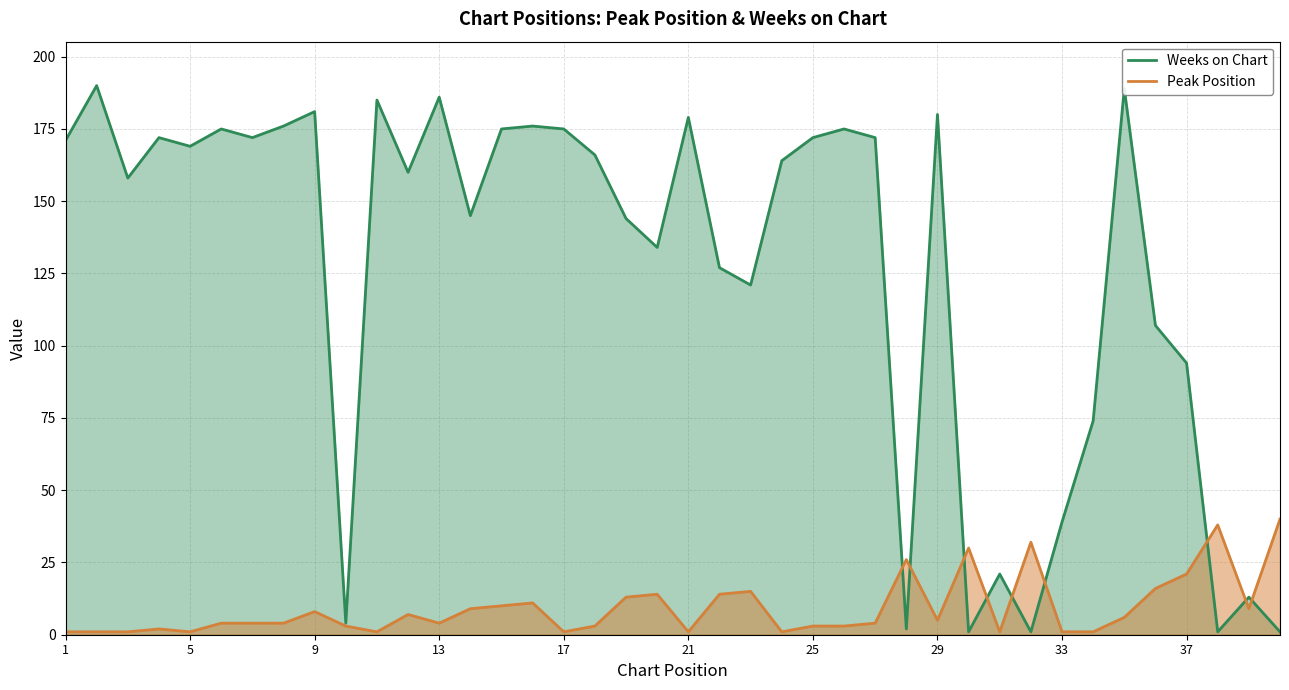

Reading left to right, extract all data points from this chart.

Peak Position: 1=1	2=1	3=1	4=2	5=1	6=4	7=4	8=4	9=8	10=3	11=1	12=7	13=4	14=9	15=10	16=11	17=1	18=3	19=13	20=14	21=1	22=14	23=15	24=1	25=3	26=3	27=4	28=26	29=5	30=30	31=1	32=32	33=1	34=1	35=6	36=16	37=21	38=38	39=9	40=40
Weeks on Chart: 1=171	2=190	3=158	4=172	5=169	6=175	7=172	8=176	9=181	10=4	11=185	12=160	13=186	14=145	15=175	16=176	17=175	18=166	19=144	20=134	21=179	22=127	23=121	24=164	25=172	26=175	27=172	28=2	29=180	30=1	31=21	32=1	33=39	34=74	35=189	36=107	37=94	38=1	39=13	40=1